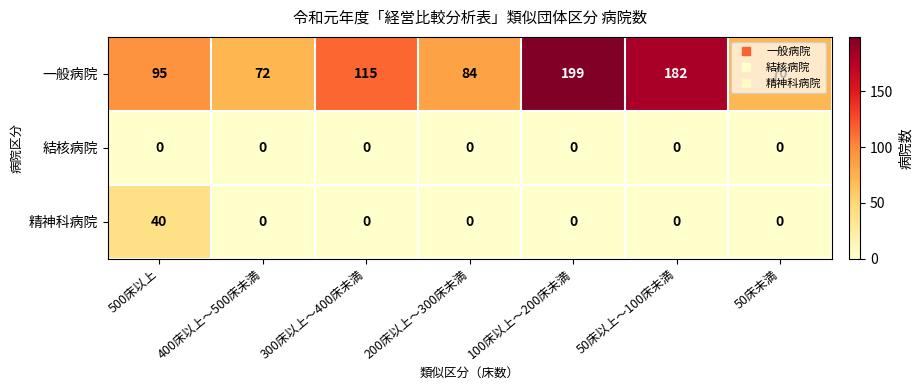

What is the sum of all 精神科病院 values?

40